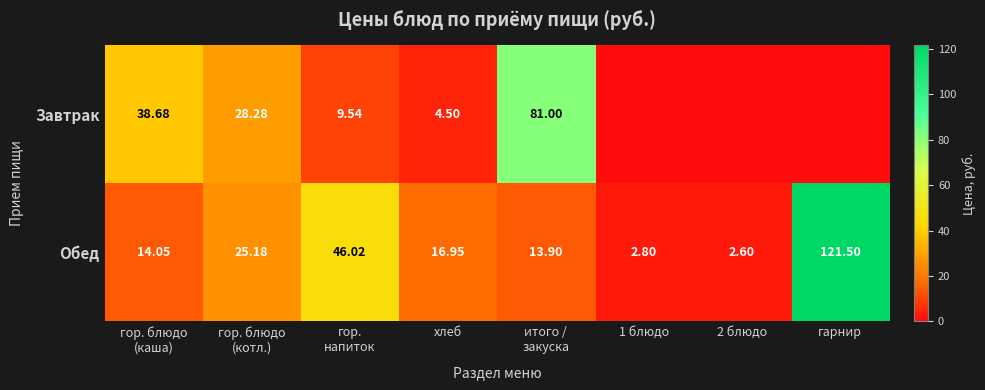

How many values in the Обед series are below 16?

4